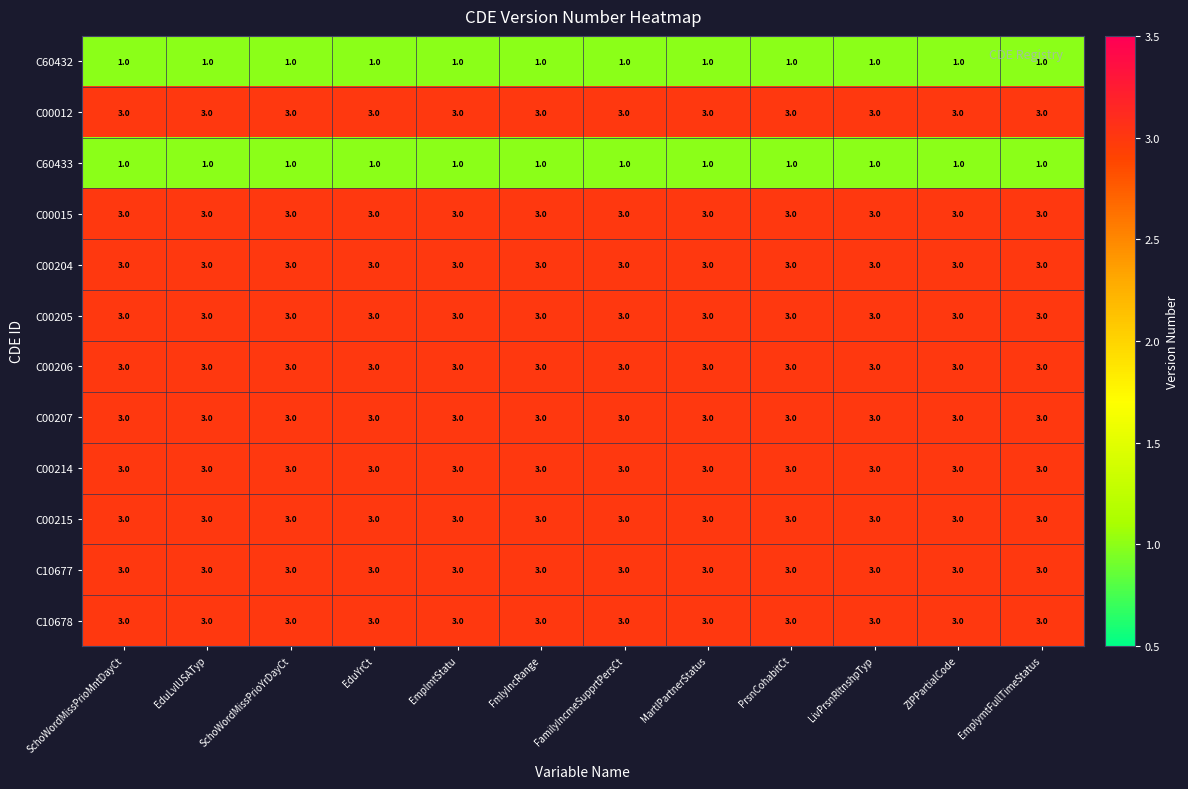

What value does the C00205 series have at EmplymtFullTimeStatus?

3